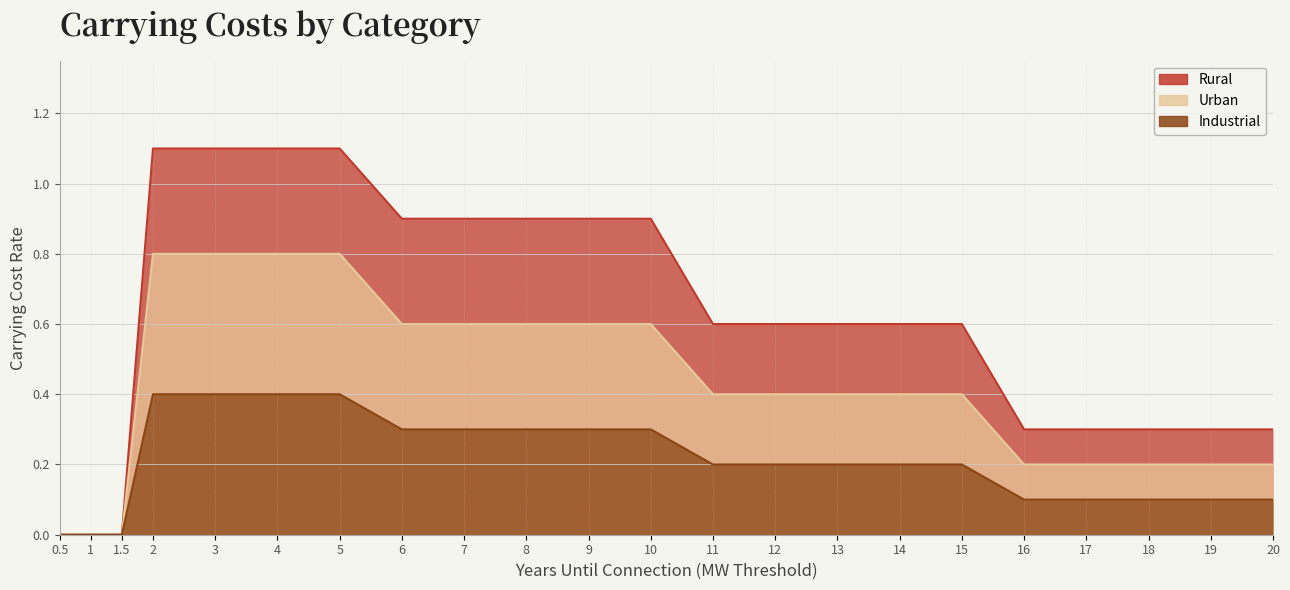

Rank the series by their average value, from lowest to highest.

Industrial, Urban, Rural